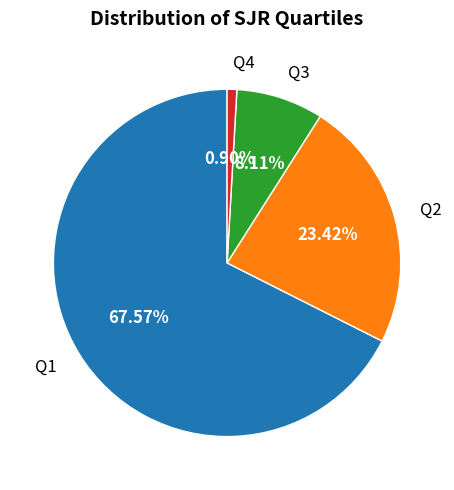

True or false: Q1 accounts for 68% of the total.

True